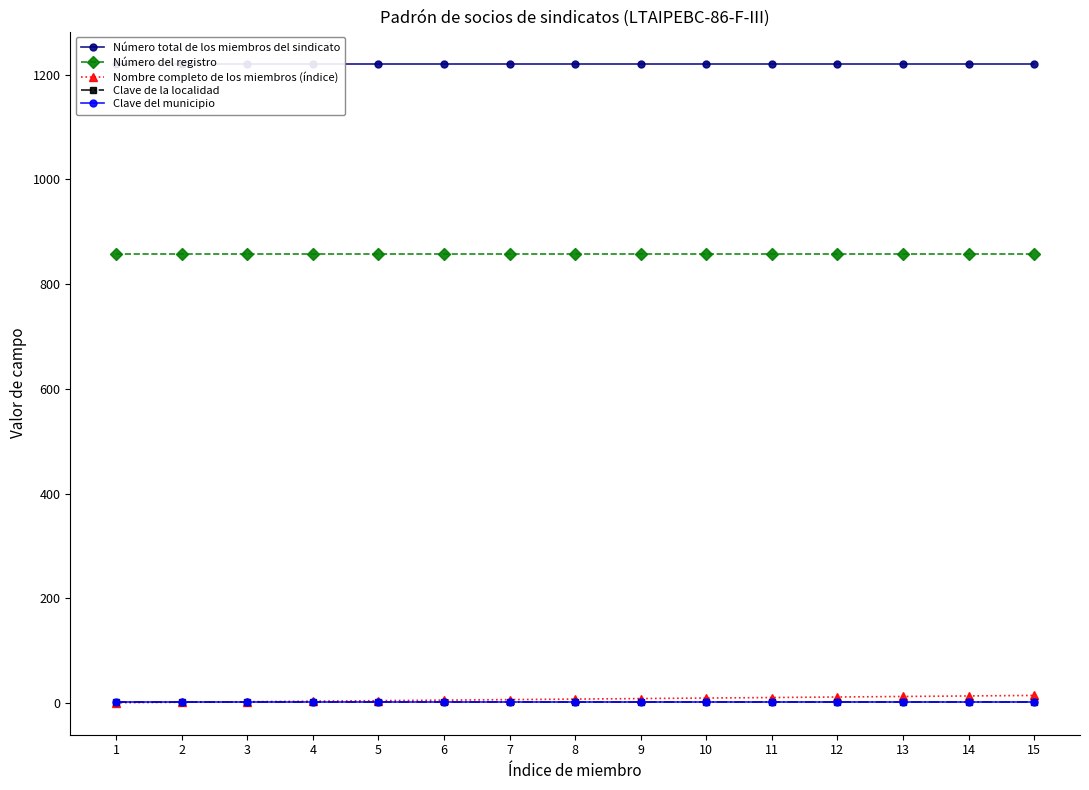

What is the value of the Clave del municipio point at the 1st from the left?

2